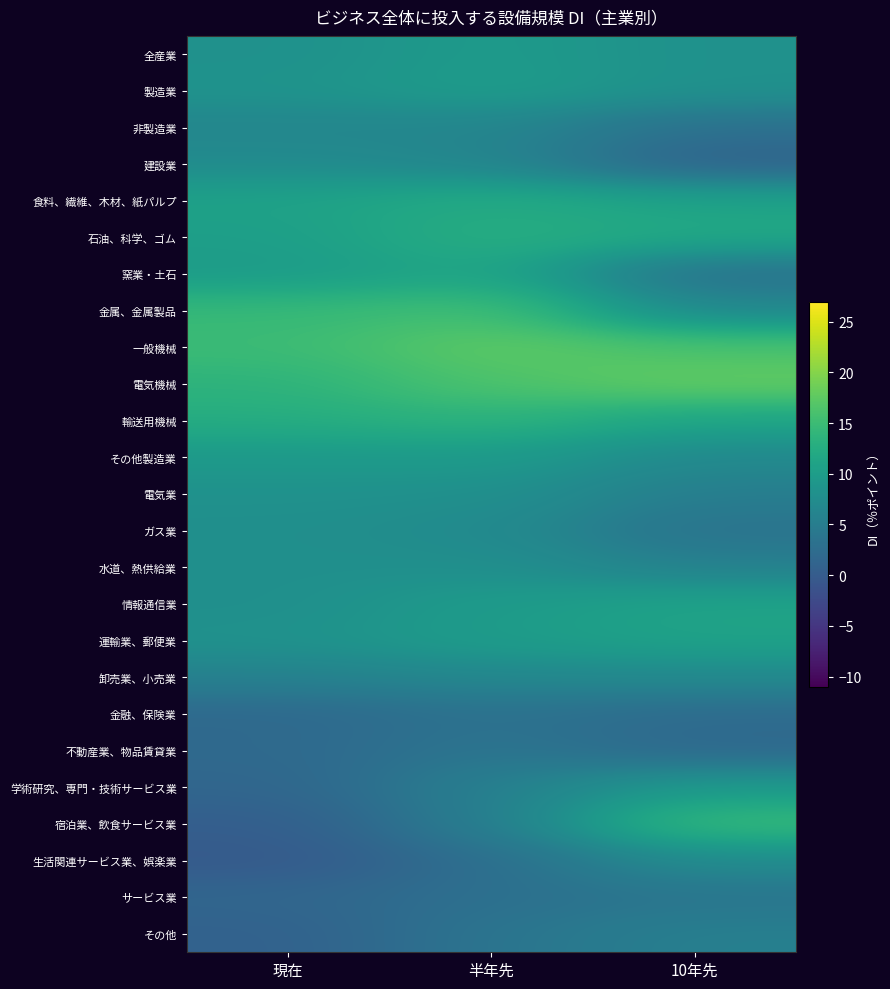

Reading left to right, transcribe all the data shown in this chart.

全産業: 現在=8.2	半年先=9.7	10年先=8.2
製造業: 現在=8.5	半年先=10.0	10年先=8.2
非製造業: 現在=6.4	半年先=6.4	10年先=3.0
建設業: 現在=7.3	半年先=6.4	10年先=0.9
食料、繊維、木材、紙パルプ: 現在=10.8	半年先=12.2	10年先=10.9
石油、科学、ゴム: 現在=10.3	半年先=12.9	10年先=11.8
窯業・土石: 現在=9.8	半年先=11.5	10年先=3.3
金属、金属製品: 現在=14.4	半年先=15.5	10年先=6.7
一般機械: 現在=14.9	半年先=17.6	10年先=16.1
電気機械: 現在=13.5	半年先=16.4	10年先=18.0
輸送用機械: 現在=12.5	半年先=13.6	10年先=11.2
その他製造業: 現在=9.5	半年先=9.7	10年先=6.9
電気業: 現在=8.2	半年先=8.0	10年先=5.2
ガス業: 現在=7.9	半年先=7.3	10年先=3.3
水道、熱供給業: 現在=7.9	半年先=8.0	10年先=5.6
情報通信業: 現在=7.9	半年先=9.8	10年先=11.0
運輸業、郵便業: 現在=8.3	半年先=10.0	10年先=10.9
卸売業、小売業: 現在=5.7	半年先=6.7	10年先=7.0
金融、保険業: 現在=1.9	半年先=3.3	10年先=2.3
不動産業、物品賃貸業: 現在=2.0	半年先=3.8	10年先=1.9
学術研究、専門・技術サービス業: 現在=1.5	半年先=5.5	10年先=9.6
宿泊業、飲食サービス業: 現在=0.3	半年先=5.3	10年先=14.7
生活関連サービス業、娯楽業: 現在=-0.3	半年先=2.8	10年先=7.4
サービス業: 現在=1.5	半年先=3.0	10年先=3.7
その他: 現在=0.8	半年先=3.7	10年先=5.5